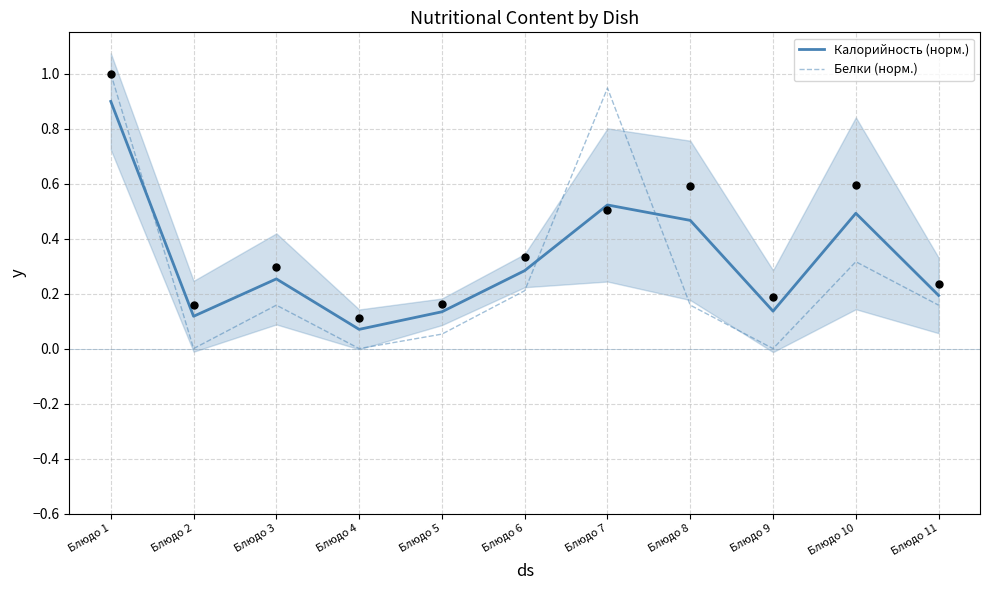

Which series has the largest Y range (max minus min)?

Белки (норм.)